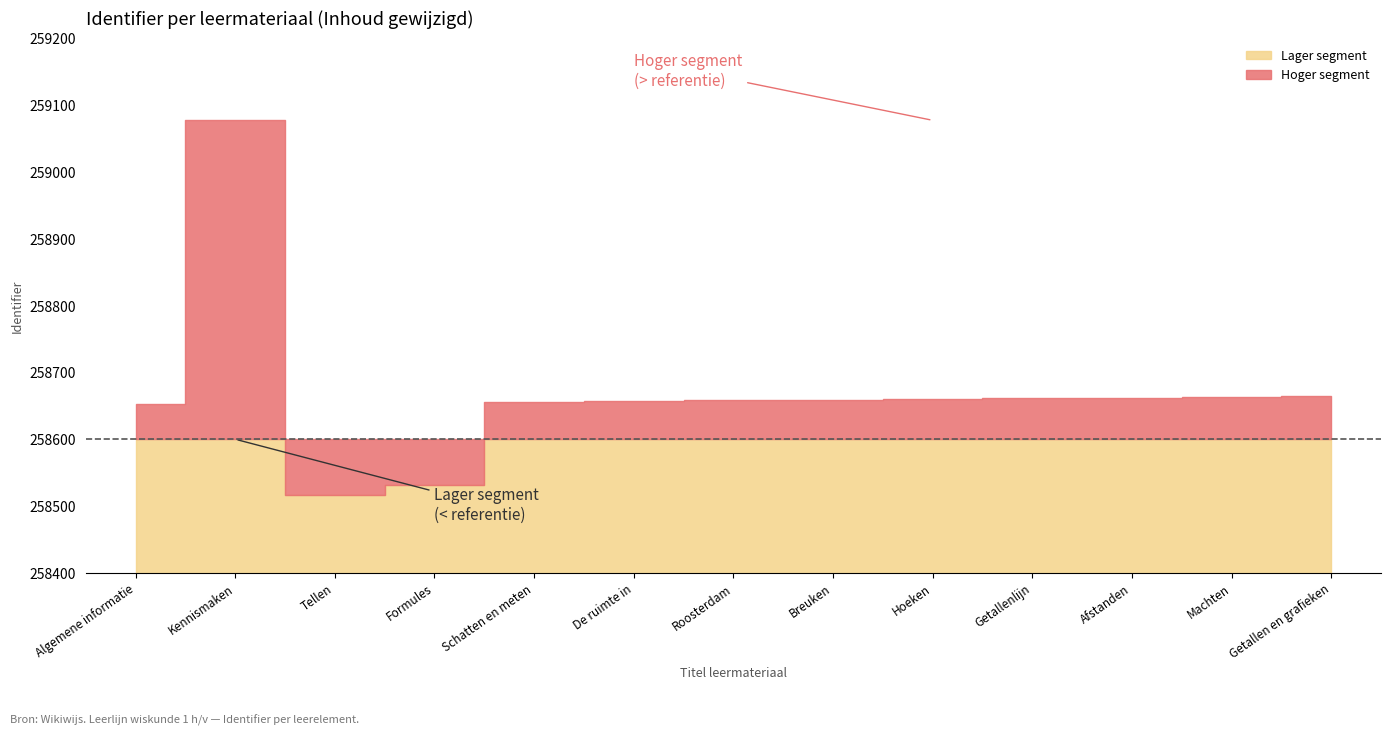

What is the sum of the values at Roosterdam and Getallenlijn?

517319